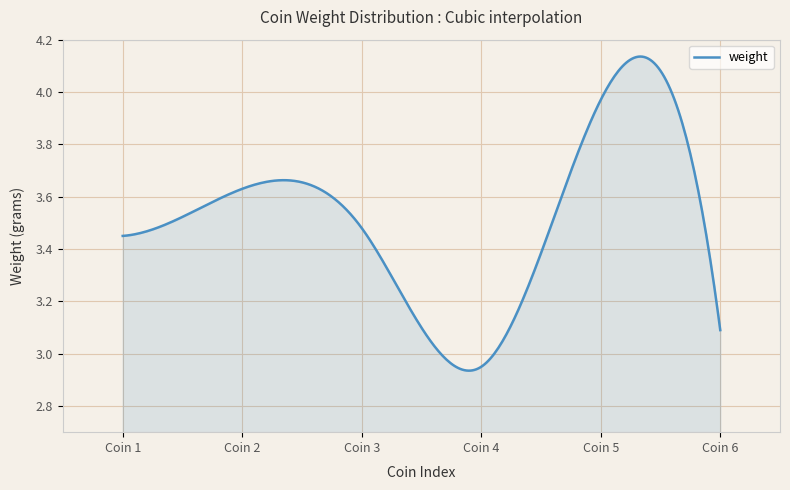

What is the difference between the maximum and minimum values?

1.2